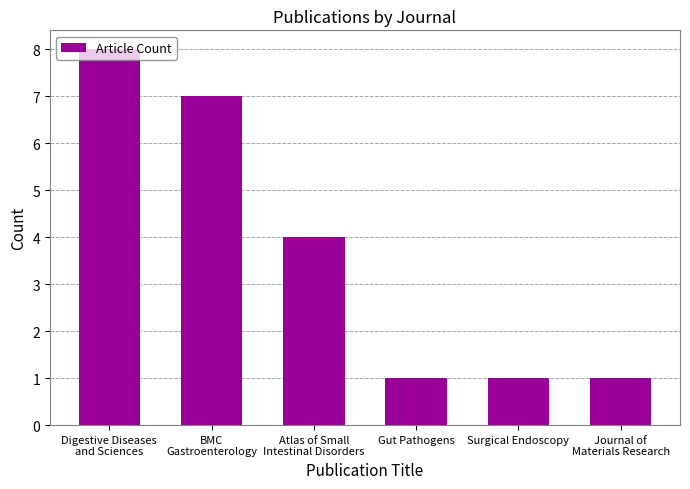

What is the sum of all values?

22